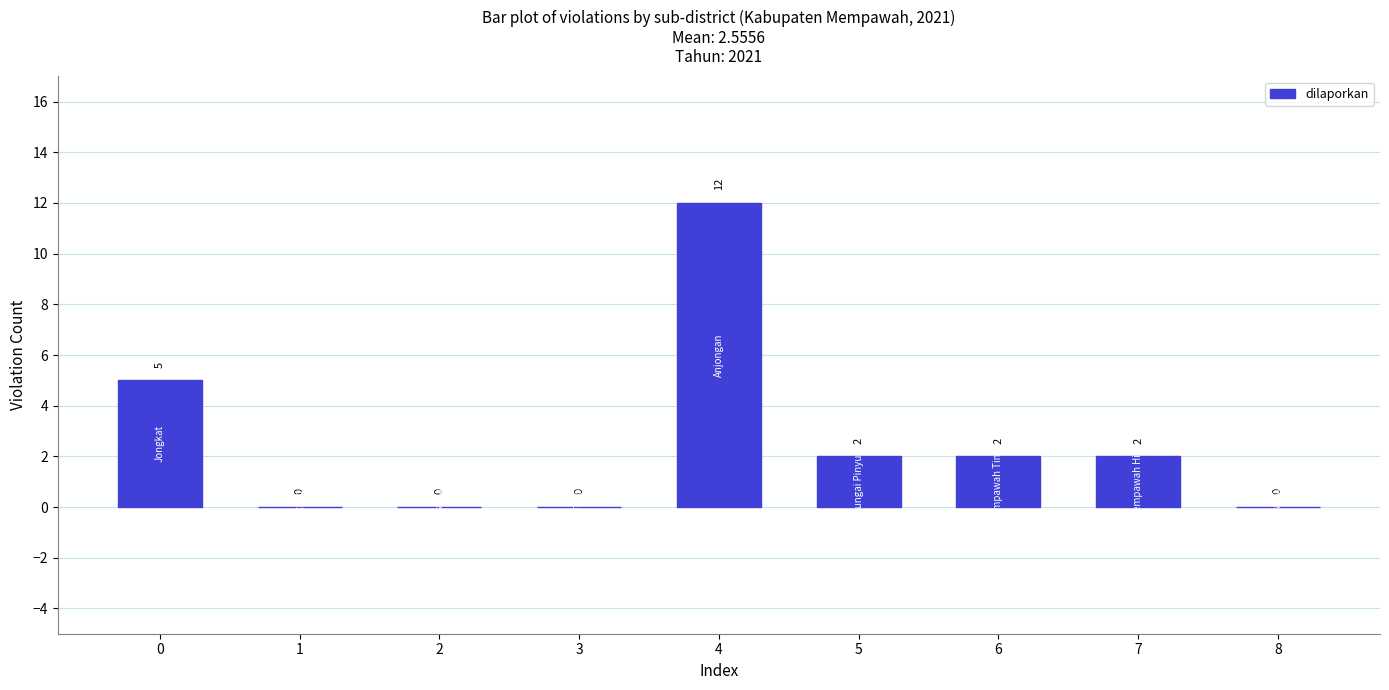

What is the maximum value shown in the chart?

12